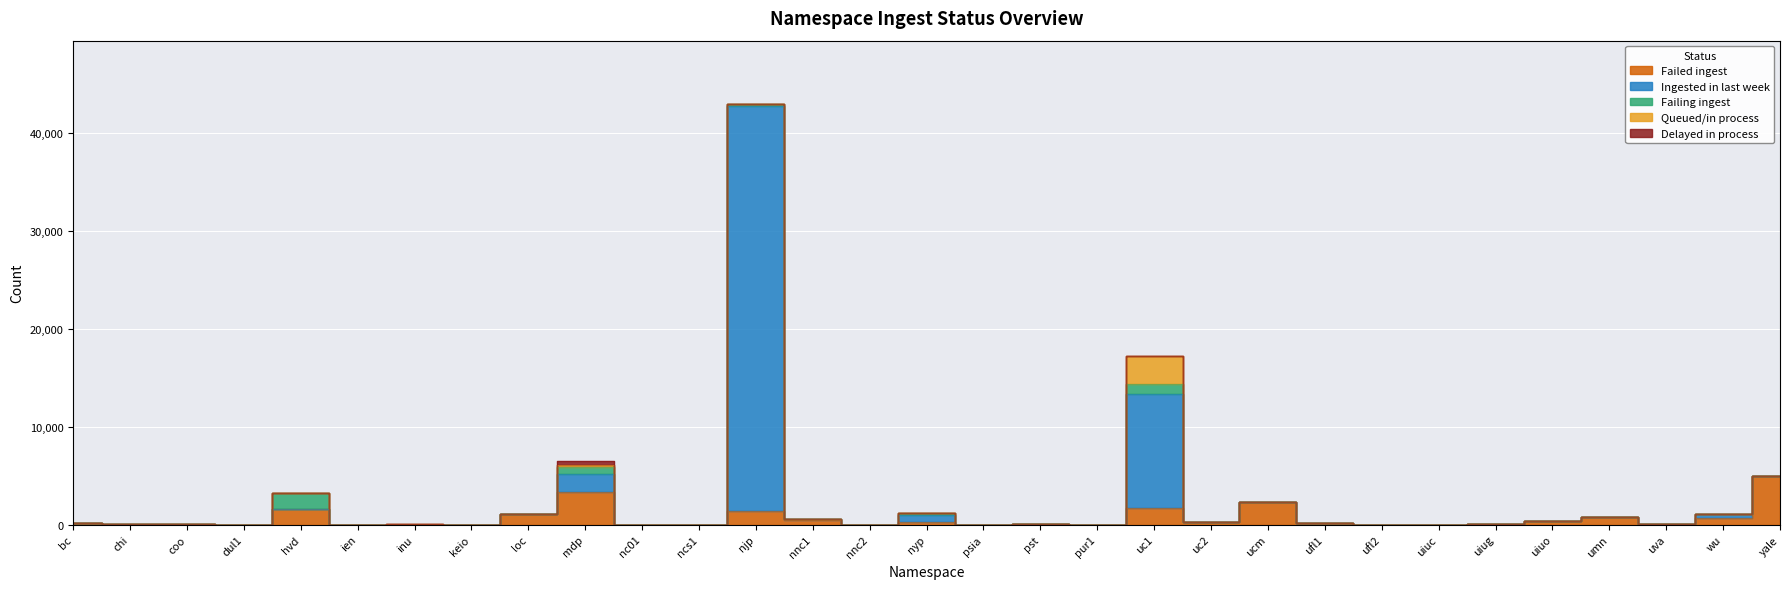

At which label does Delayed in process reach its minimum?

bc